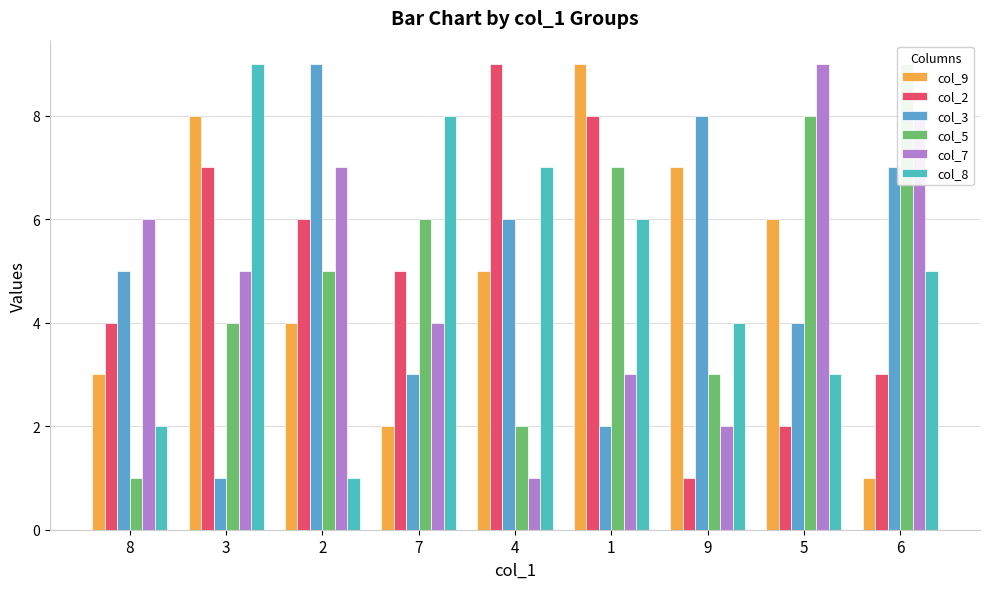

Which category has the lowest value across all series?

6